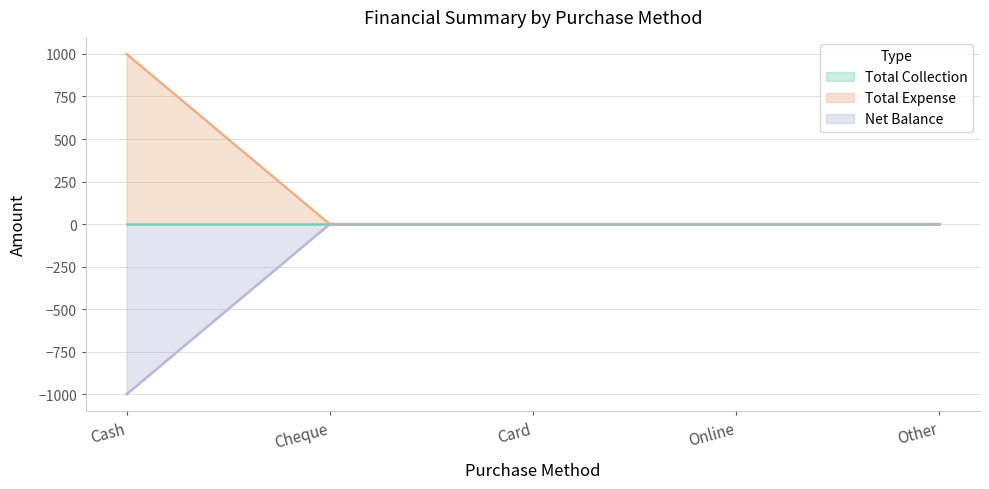

The Total Expense series shows -460 at Card. True or false?

False